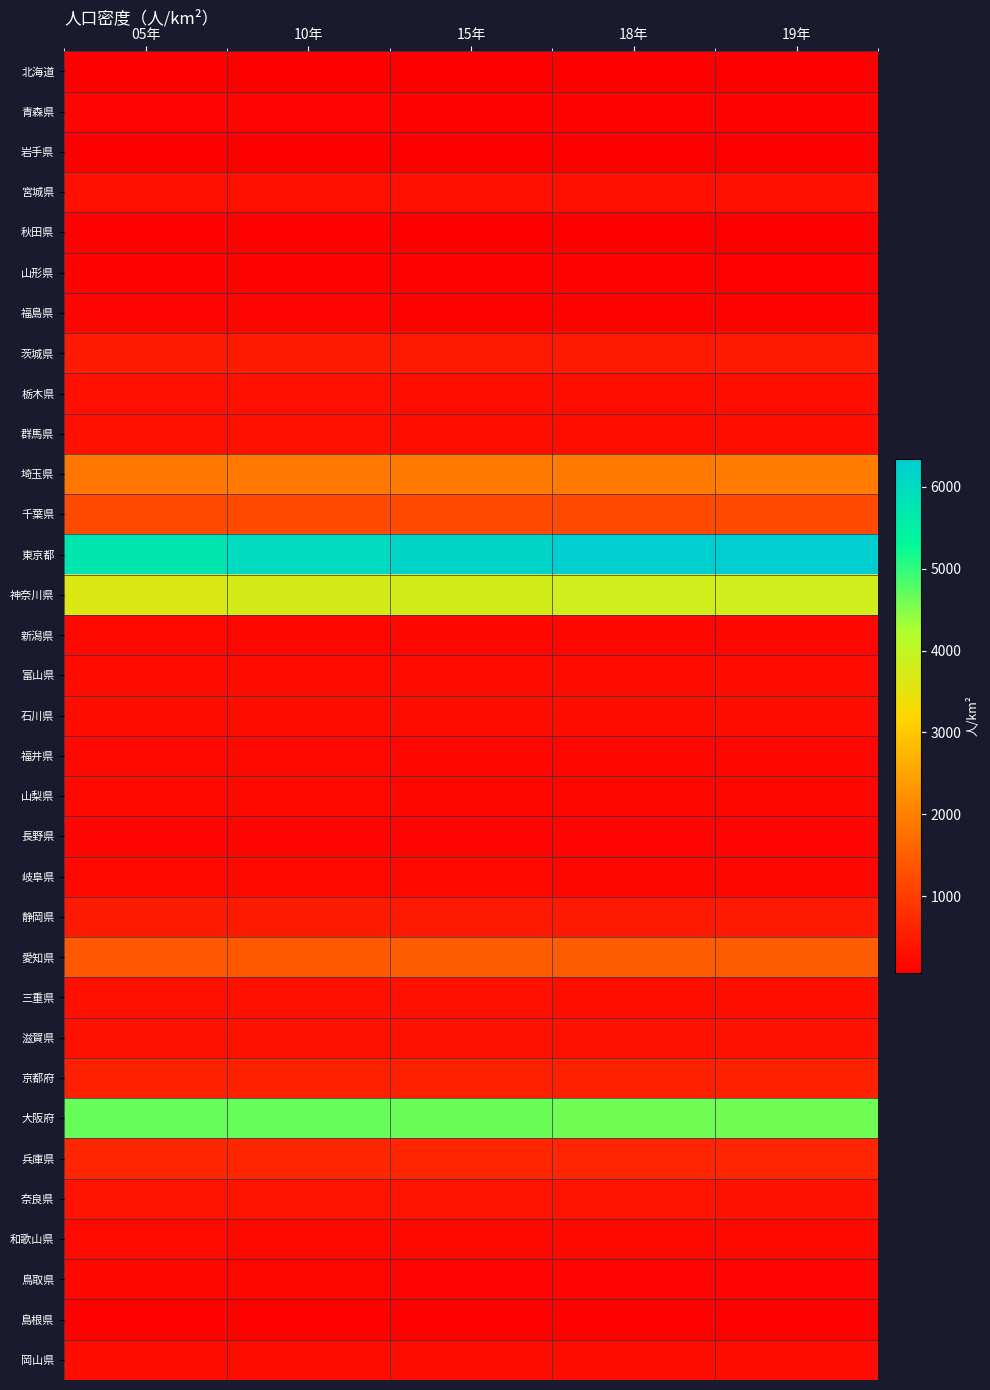

Between 15年 and 10年, which is larger?

10年